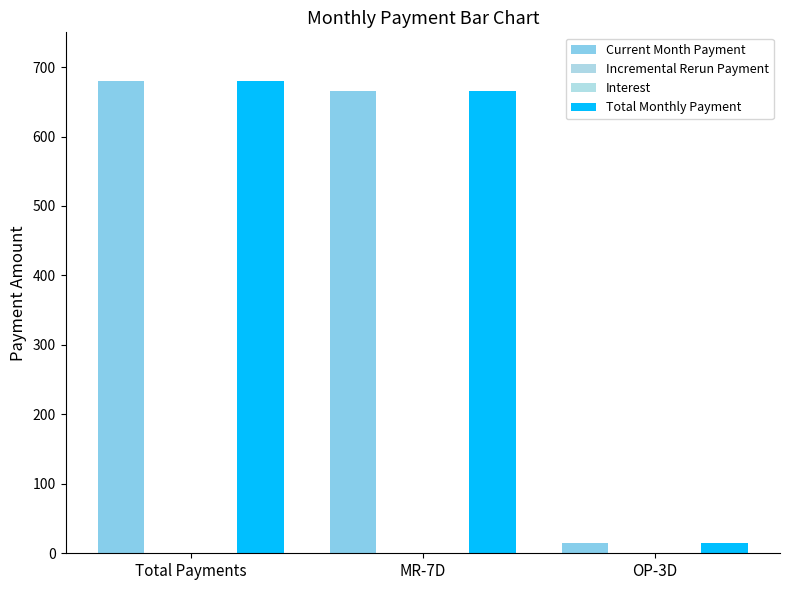

At how many categories does at least one series exceed 62?

2